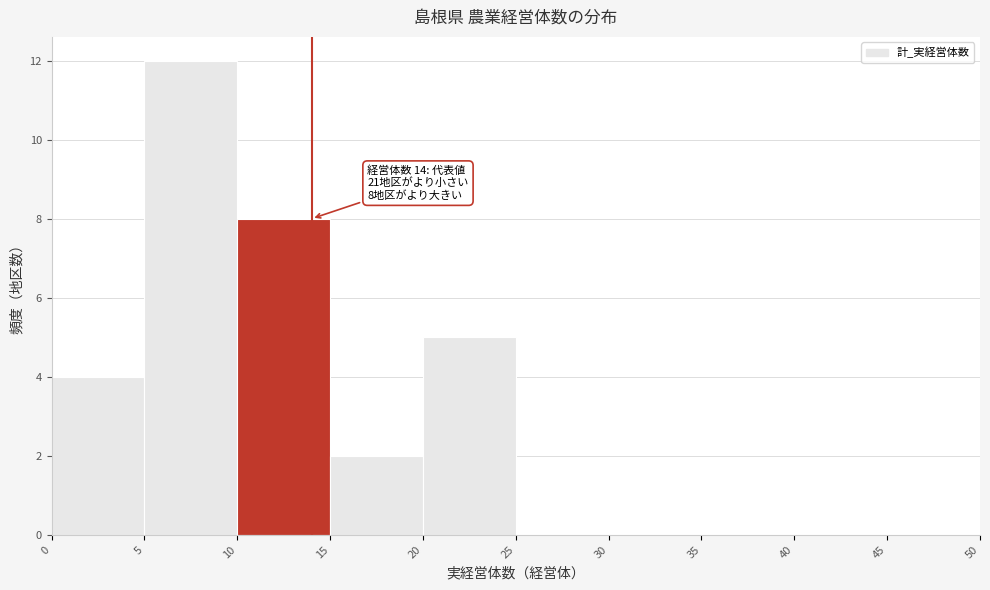

Over which range of the x-axis is the bar tallest?

5 to 10